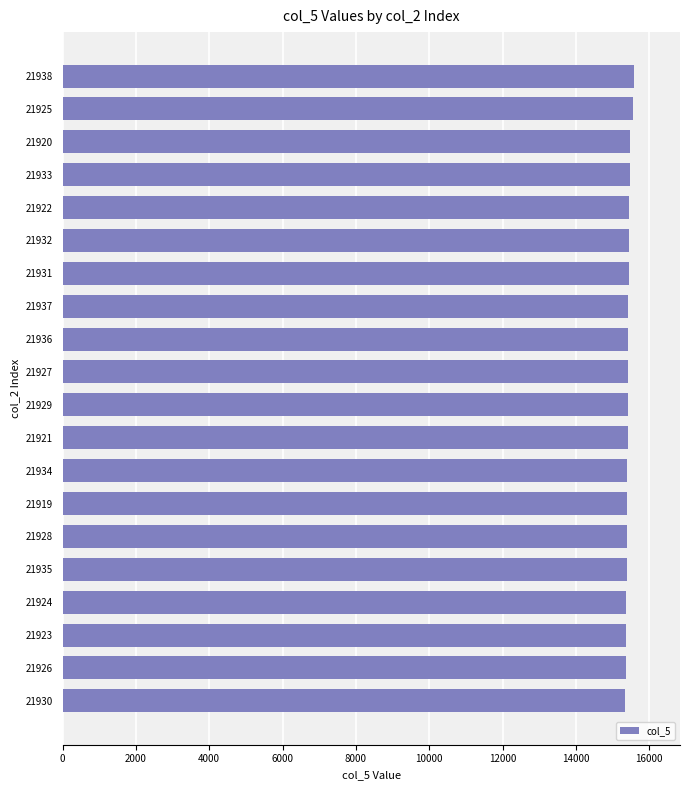

What is the minimum value shown in the chart?

15353